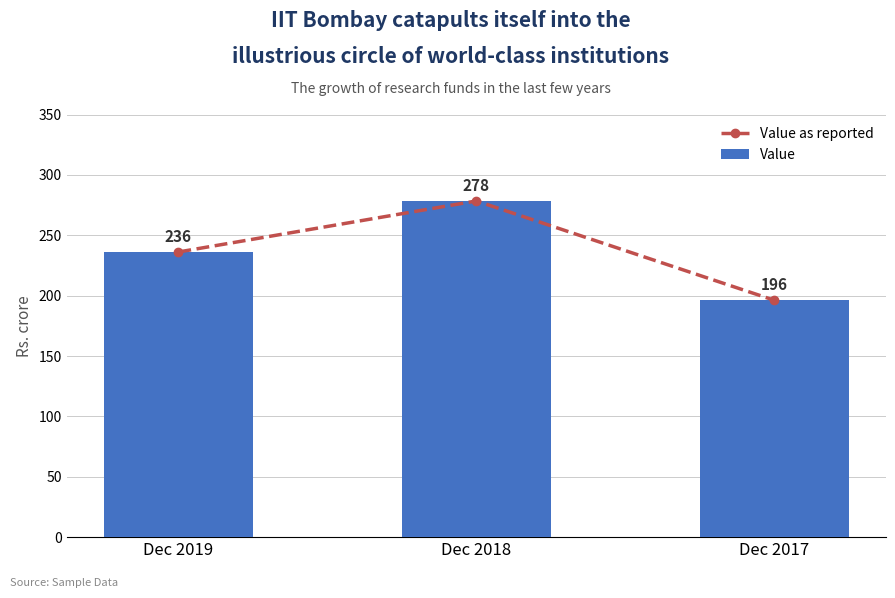

How many series are shown in this chart?

2